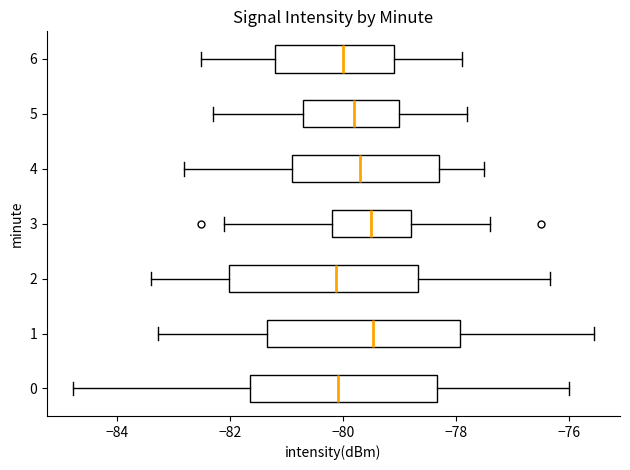

Where does the median line of the box at y = 2 sit on the x-axis? The values are not printed on the chart, so give them approximately, as read against the axis.

-80.2